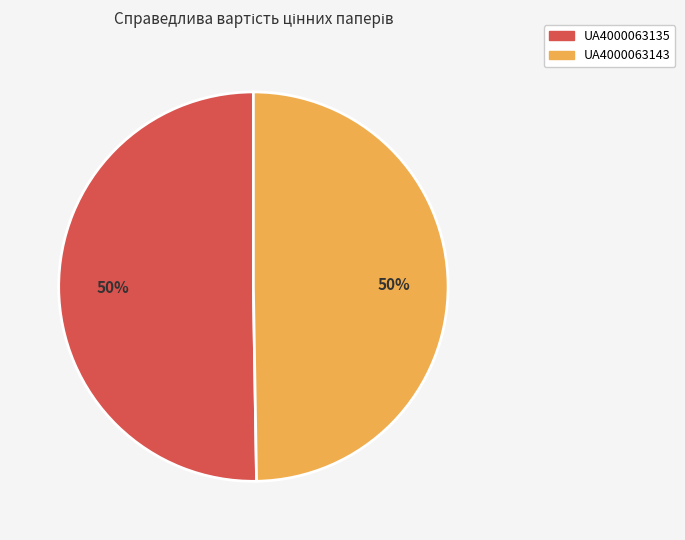

Do UA4000063143 and UA4000063135 together represent more than half of the pie?

Yes